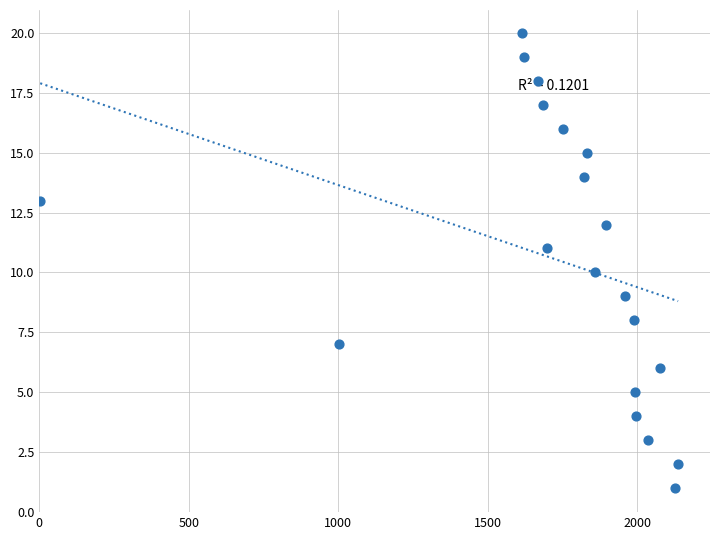

Count the number of points in this scatter plot.

20